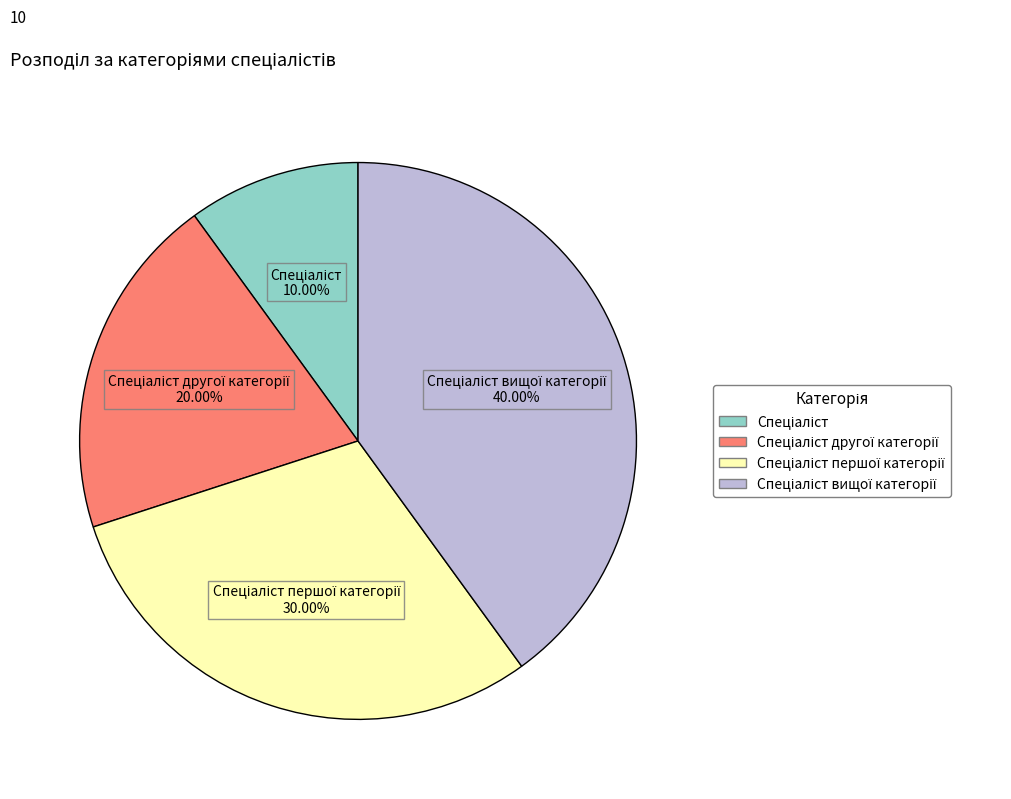

Is there any slice that represents more than half of the pie?

No